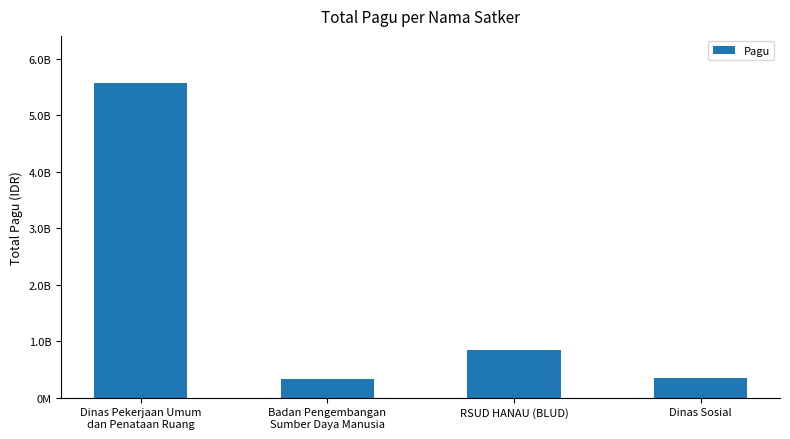

True or false: the data shows 614425347 at Dinas Sosial.

False